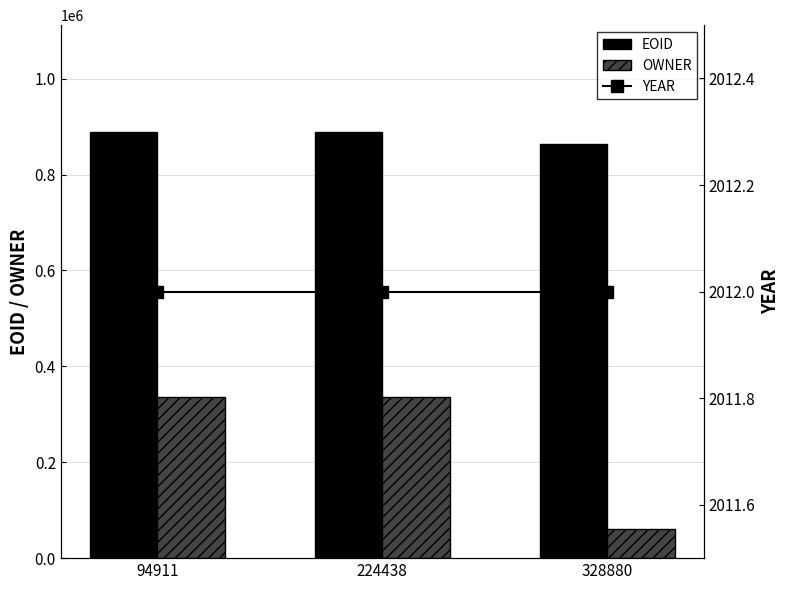

Are the bars grouped side by side (vs. stacked)?

Yes